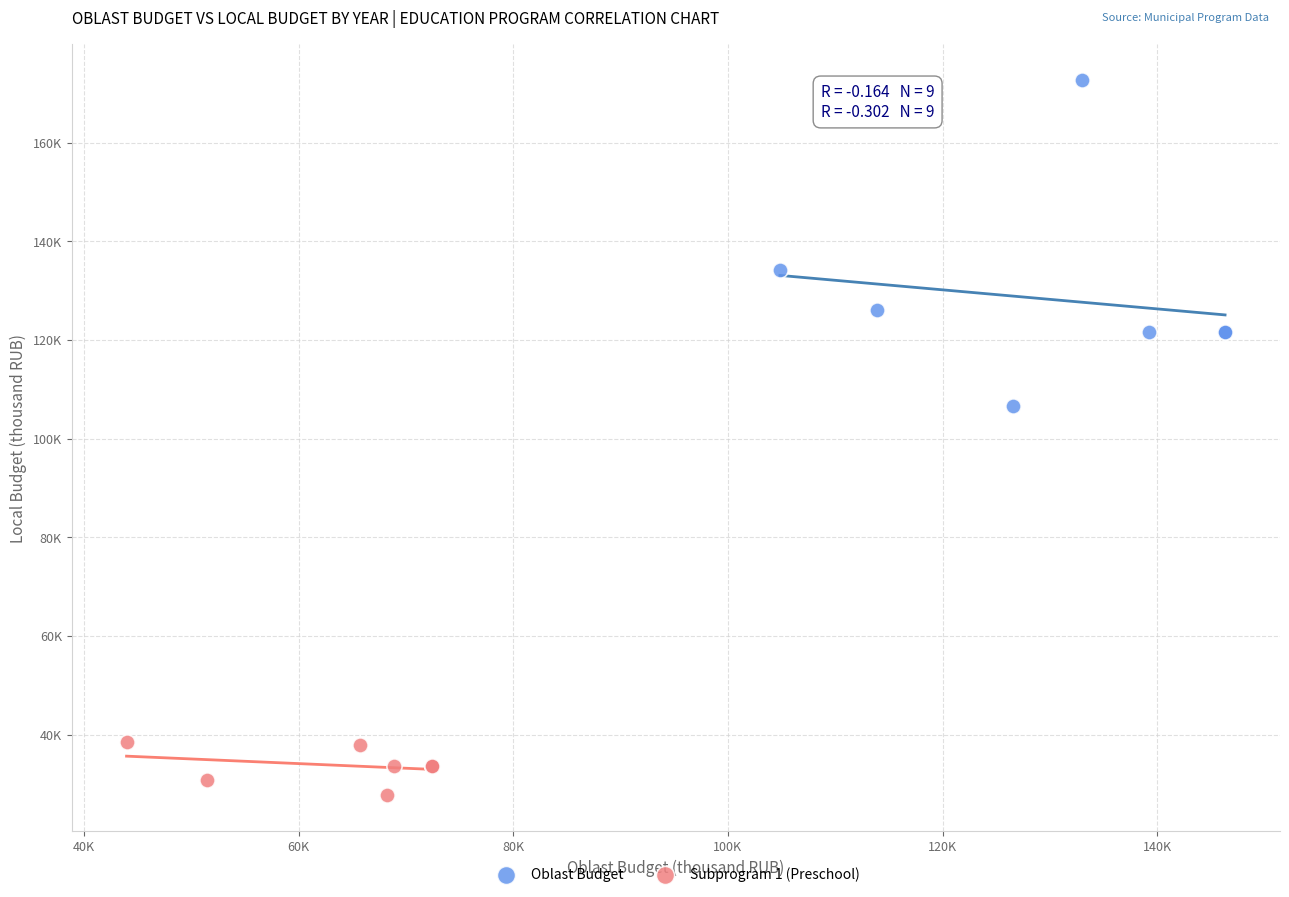

What are all the series names shown in the legend?

Oblast Budget, Subprogram 1 (Preschool)